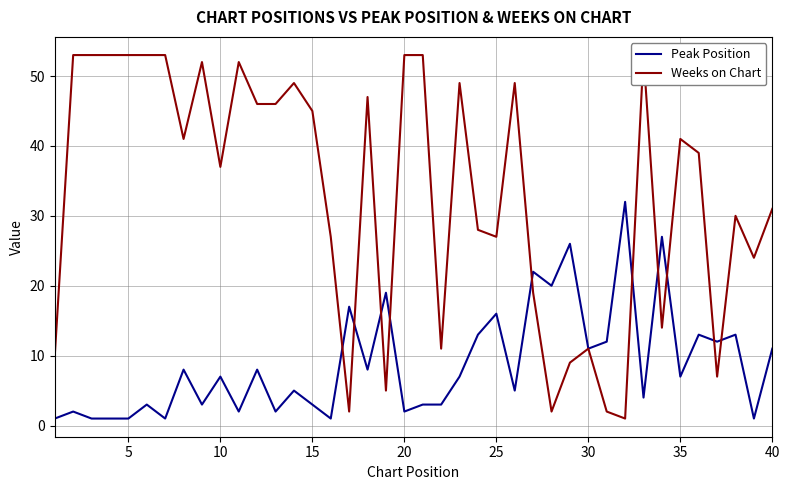

Which series has the largest total across all categories?

Weeks on Chart